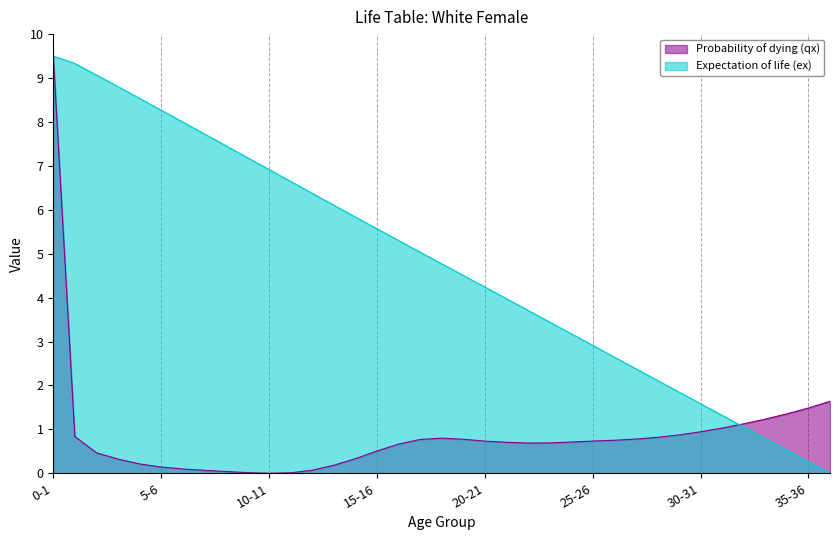

Where is Expectation of life (ex) nearest to the value 4?

21-22